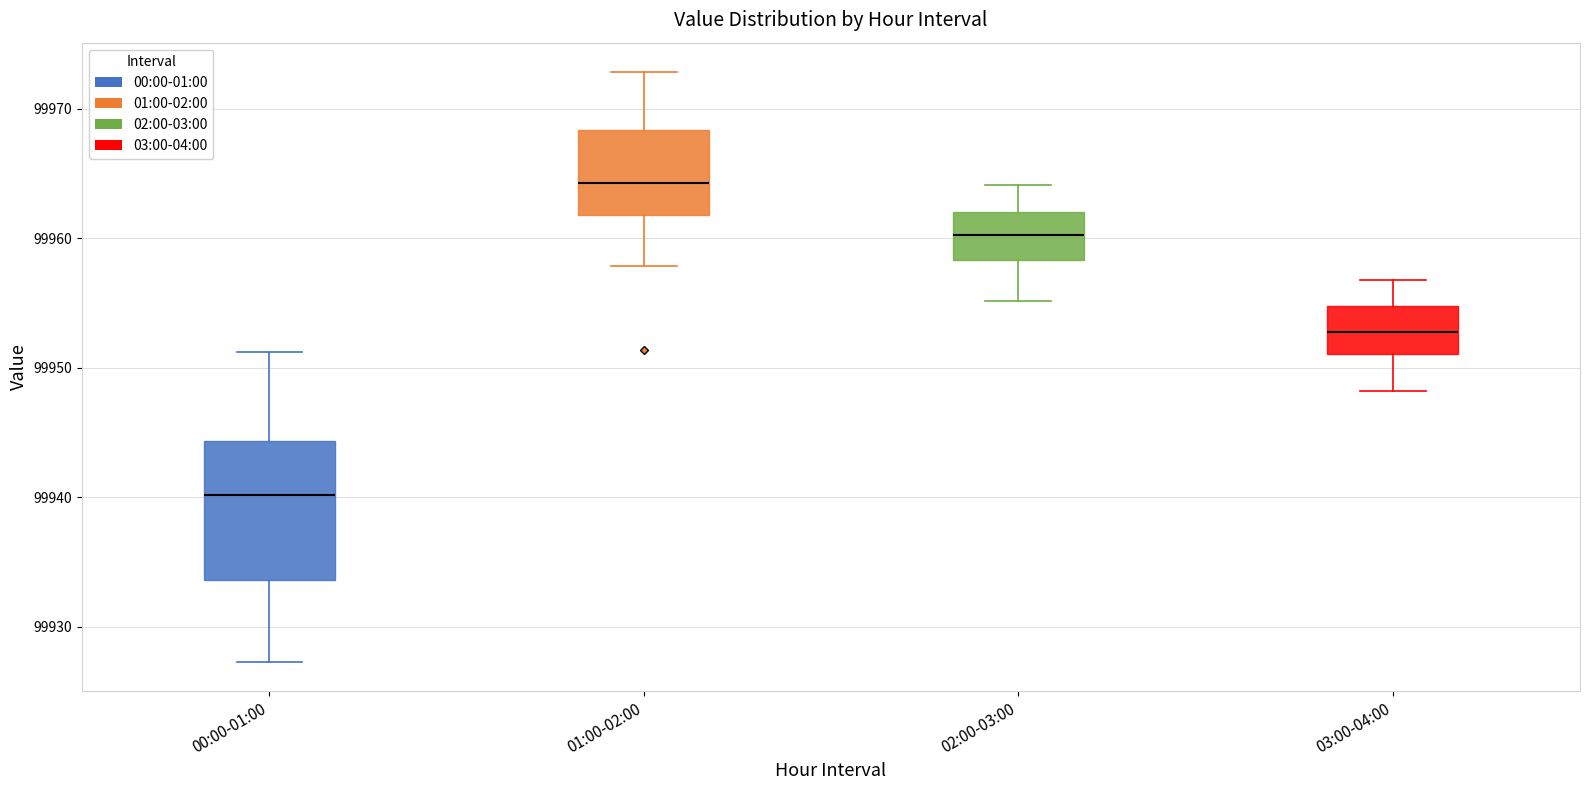

Reading left to right, transcribe this box plot: for each box, give where its median line is, the range the box spans, and where its two whiskers end, as read against the y-axis. The values are not printed on the chart, so give them approximately, as read against the axis.

00:00-01:00: median 99940, box 99934 to 99944, whiskers 99927 to 99951
01:00-02:00: median 99964, box 99962 to 99968, whiskers 99958 to 99973
02:00-03:00: median 99960, box 99958 to 99962, whiskers 99955 to 99964
03:00-04:00: median 99953, box 99951 to 99955, whiskers 99948 to 99957